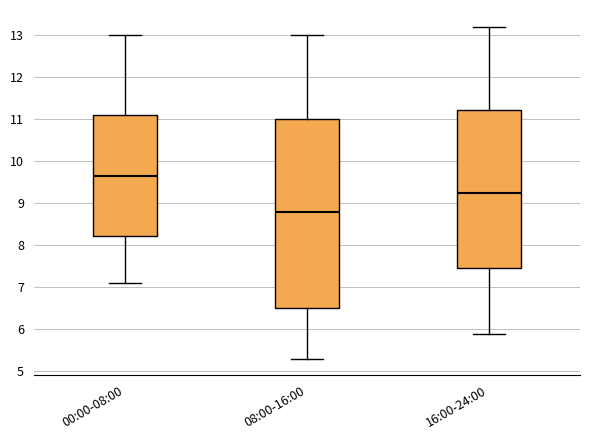

Reading left to right, transcribe this box plot: for each box, give where its median line is, the range the box spans, and where its two whiskers end, as read against the y-axis. The values are not printed on the chart, so give them approximately, as read against the axis.

00:00-08:00: median 9.7, box 8.2 to 11.1, whiskers 7.1 to 13.0
08:00-16:00: median 8.8, box 6.5 to 11.0, whiskers 5.3 to 13.0
16:00-24:00: median 9.3, box 7.5 to 11.2, whiskers 5.9 to 13.2